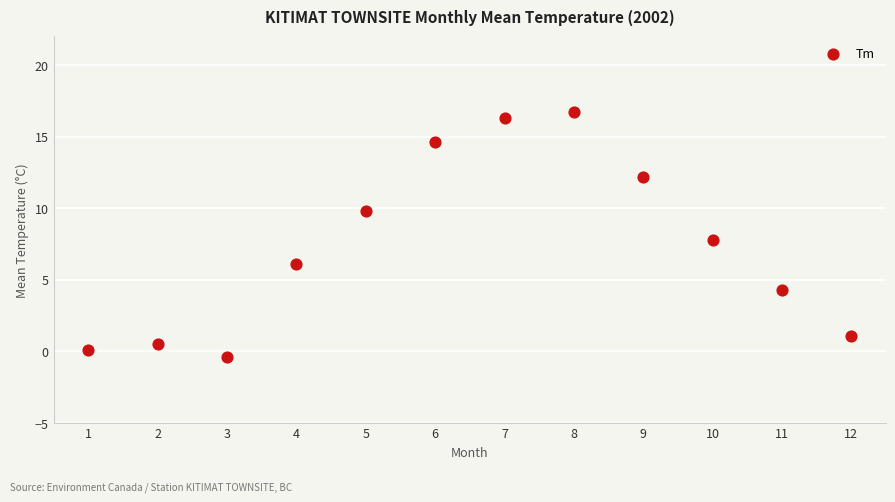

What is the average Y value?

7.4